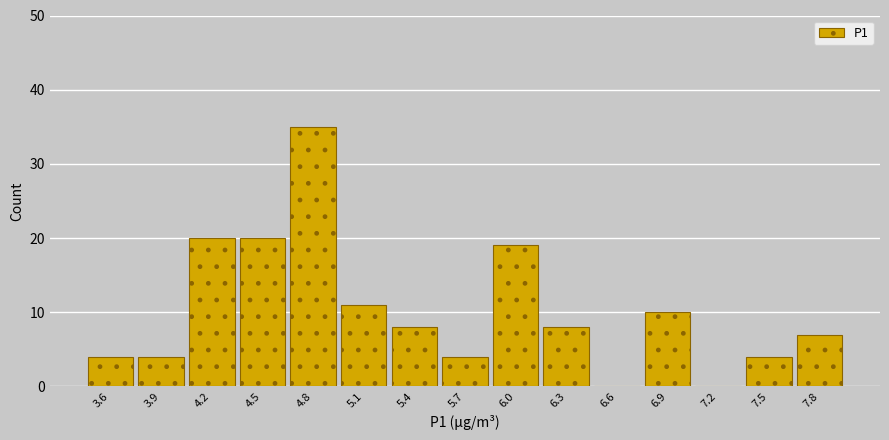

Reading left to right, list every bar in this chart as the range it spans on the x-axis followed by its height. The values are not printed on the chart, so give them approximately, as read against the axis.

3.45 to 3.75: 4
3.75 to 4.05: 4
4.05 to 4.35: 20
4.35 to 4.65: 20
4.65 to 4.95: 35
4.95 to 5.25: 11
5.25 to 5.55: 8
5.55 to 5.85: 4
5.85 to 6.15: 19
6.15 to 6.45: 8
6.45 to 6.75: 0
6.75 to 7.05: 10
7.05 to 7.35: 0
7.35 to 7.65: 4
7.65 to 7.95: 7